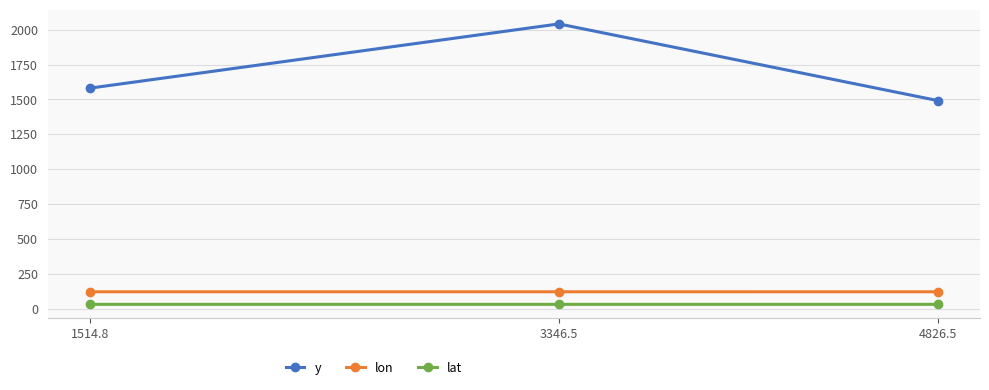

Is this an area chart (filled region under the line)?

No